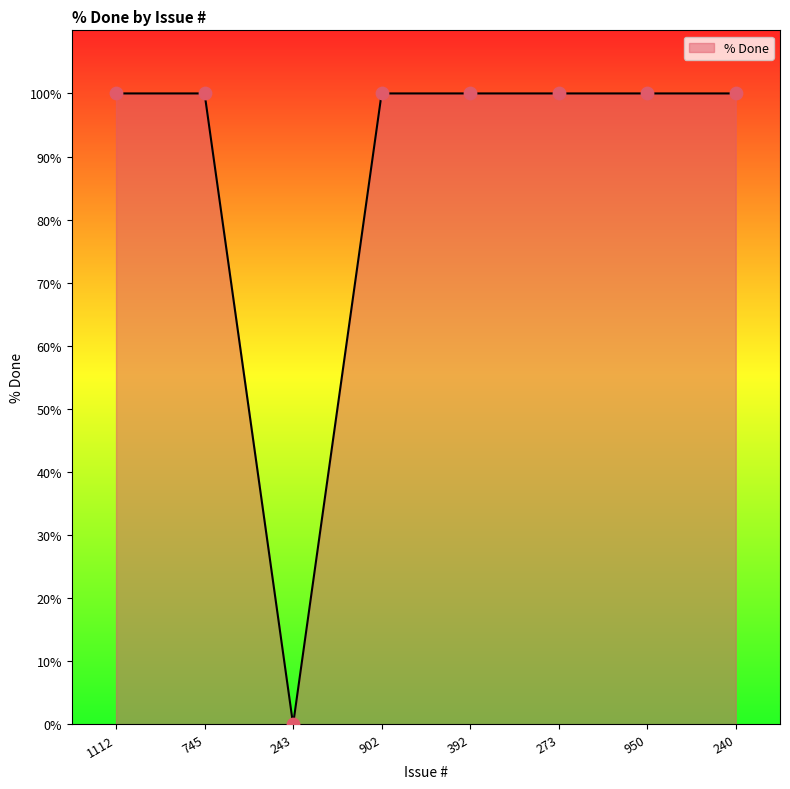

What is the ratio of the value at 240 to the value at 745?

1.0